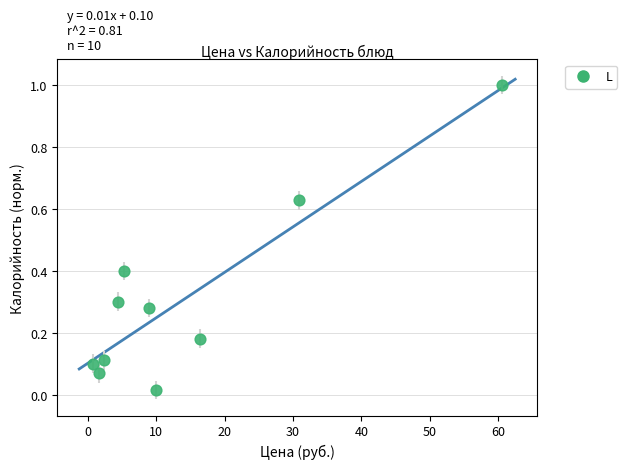

What is the average X value?

14.1